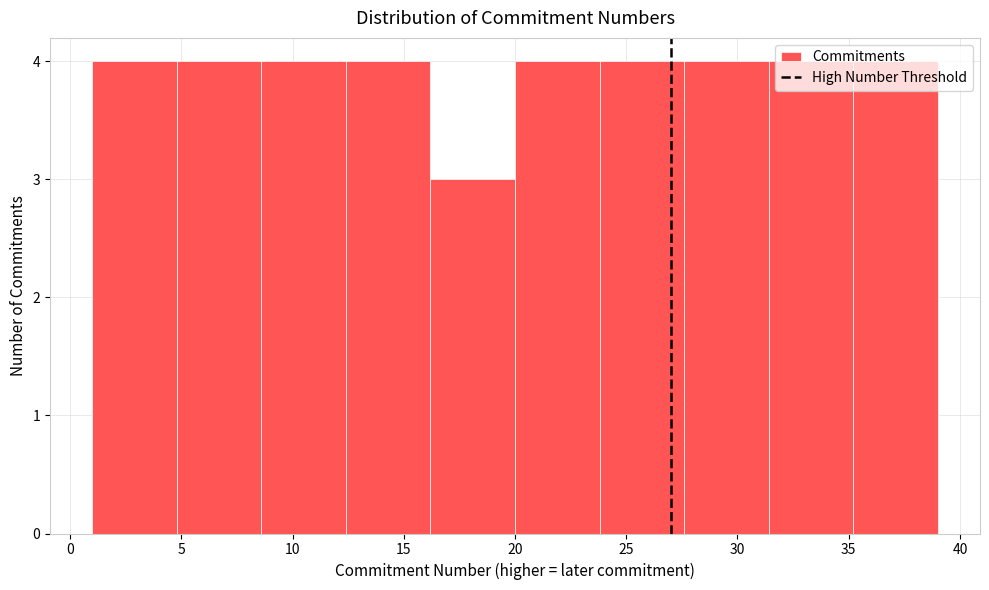

Reading left to right, transcribe this chart: for each bar, give the range it covers on the x-axis and its height. Neither the bar edges nor the heights are printed on the chart, so give them approximately, as read against the axes.

1.0 to 4.8: 4
4.8 to 8.6: 4
8.6 to 12.4: 4
12.4 to 16.2: 4
16.2 to 20.0: 3
20.0 to 23.8: 4
23.8 to 27.6: 4
27.6 to 31.4: 4
31.4 to 35.2: 4
35.2 to 39.0: 4